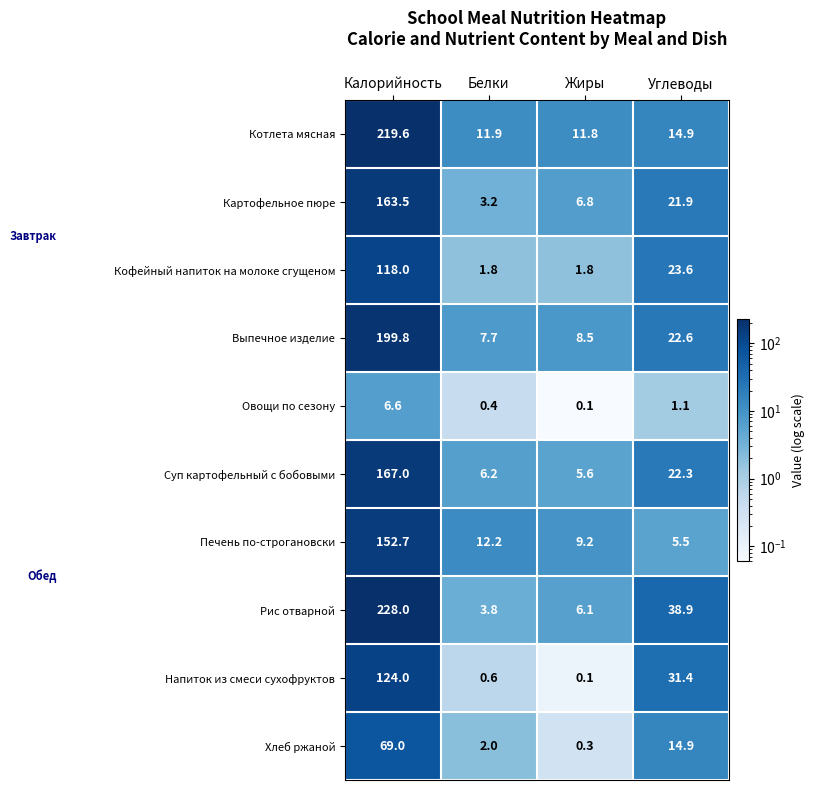

The value of Выпечное изделие at Белки is 7.7. True or false?

True